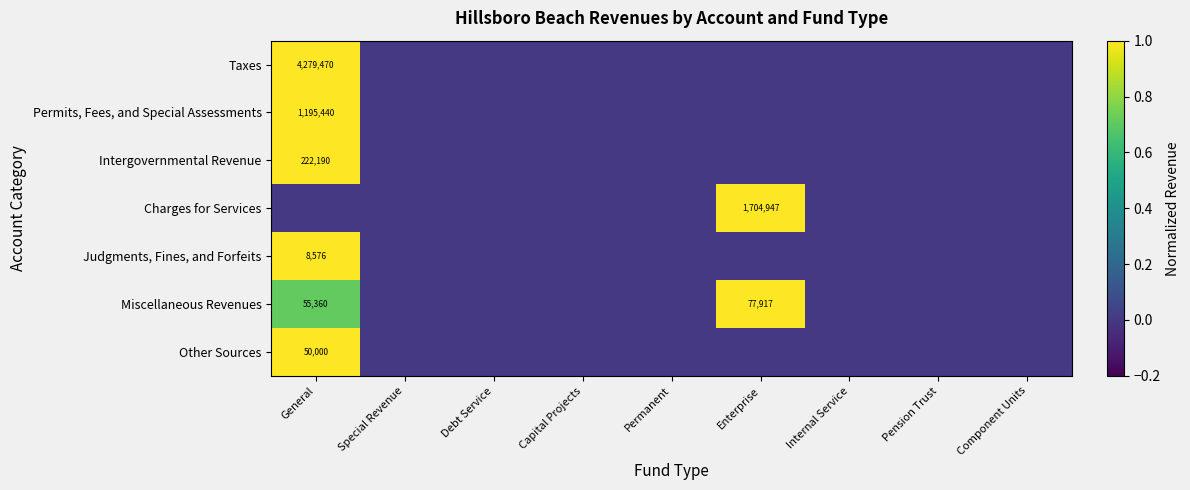

Is it true that Other Sources equals 0.7 at Permanent?

False